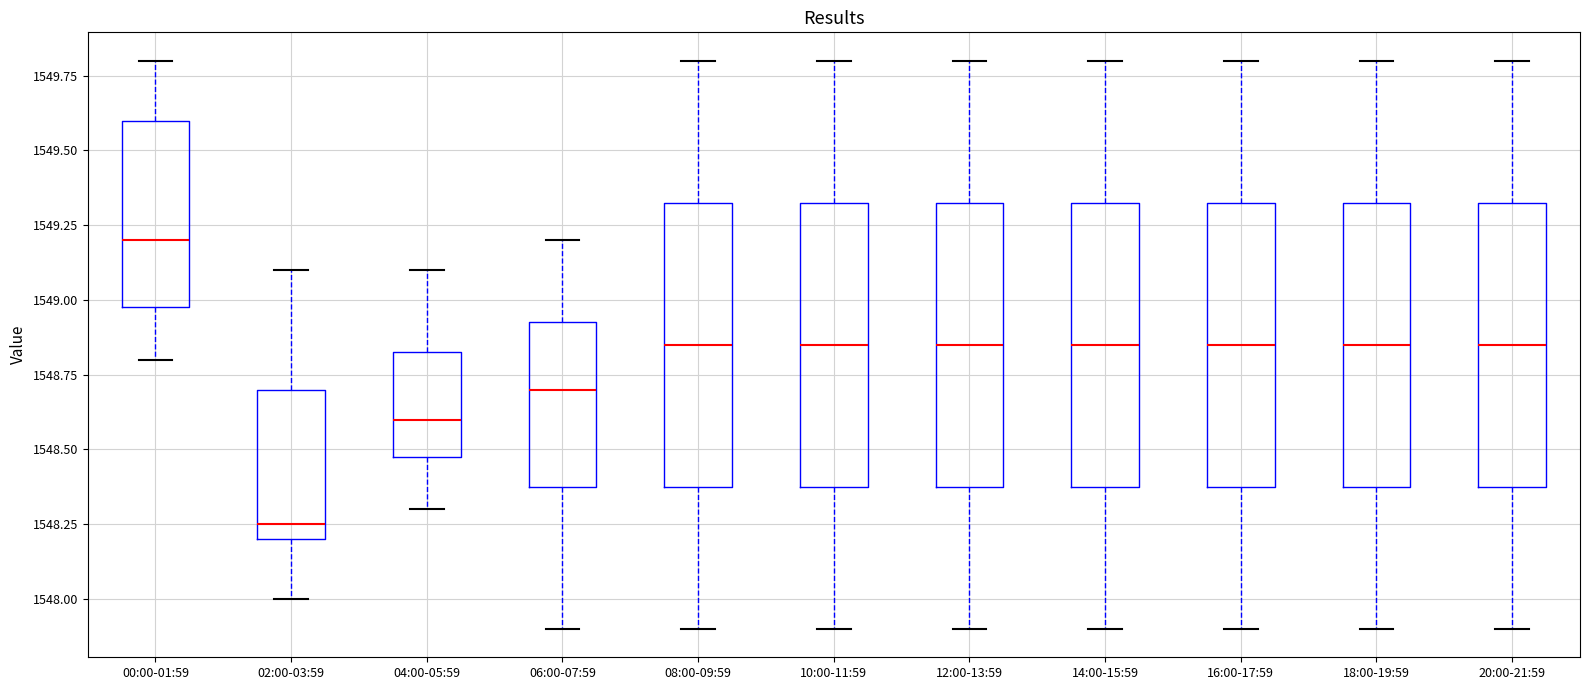

Reading left to right, transcribe this box plot: for each box, give where its median line is, the range the box spans, and where its two whiskers end, as read against the y-axis. The values are not printed on the chart, so give them approximately, as read against the axis.

00:00-01:59: median 1549.20, box 1549.00 to 1549.60, whiskers 1548.80 to 1549.80
02:00-03:59: median 1548.25, box 1548.20 to 1548.70, whiskers 1548.00 to 1549.10
04:00-05:59: median 1548.60, box 1548.50 to 1548.85, whiskers 1548.30 to 1549.10
06:00-07:59: median 1548.70, box 1548.40 to 1548.95, whiskers 1547.90 to 1549.20
08:00-09:59: median 1548.85, box 1548.40 to 1549.35, whiskers 1547.90 to 1549.80
10:00-11:59: median 1548.85, box 1548.40 to 1549.35, whiskers 1547.90 to 1549.80
12:00-13:59: median 1548.85, box 1548.40 to 1549.35, whiskers 1547.90 to 1549.80
14:00-15:59: median 1548.85, box 1548.40 to 1549.35, whiskers 1547.90 to 1549.80
16:00-17:59: median 1548.85, box 1548.40 to 1549.35, whiskers 1547.90 to 1549.80
18:00-19:59: median 1548.85, box 1548.40 to 1549.35, whiskers 1547.90 to 1549.80
20:00-21:59: median 1548.85, box 1548.40 to 1549.35, whiskers 1547.90 to 1549.80